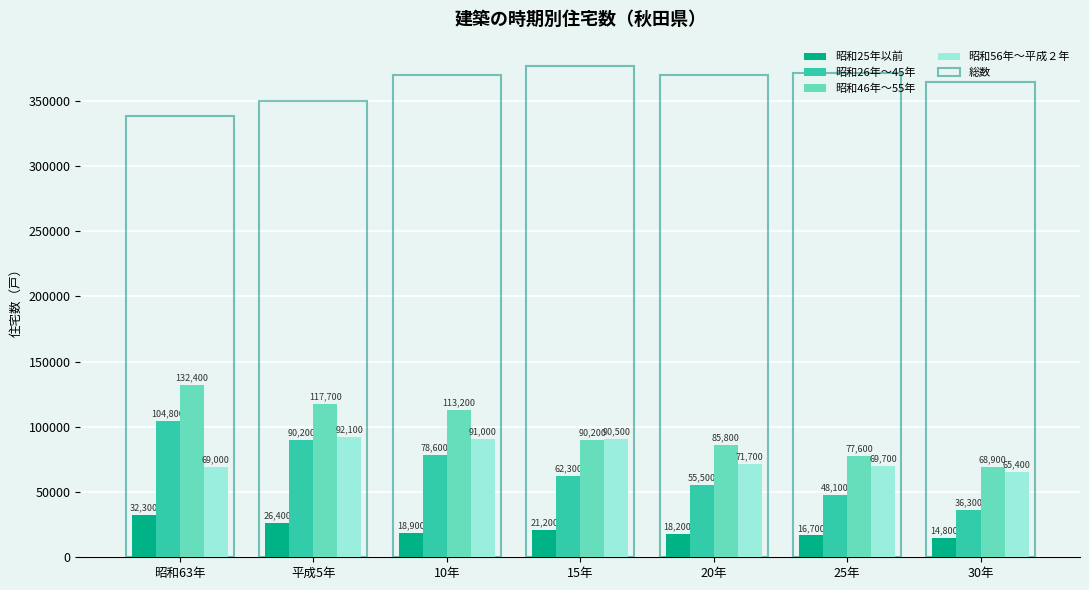

How many bars are there in each group?

5